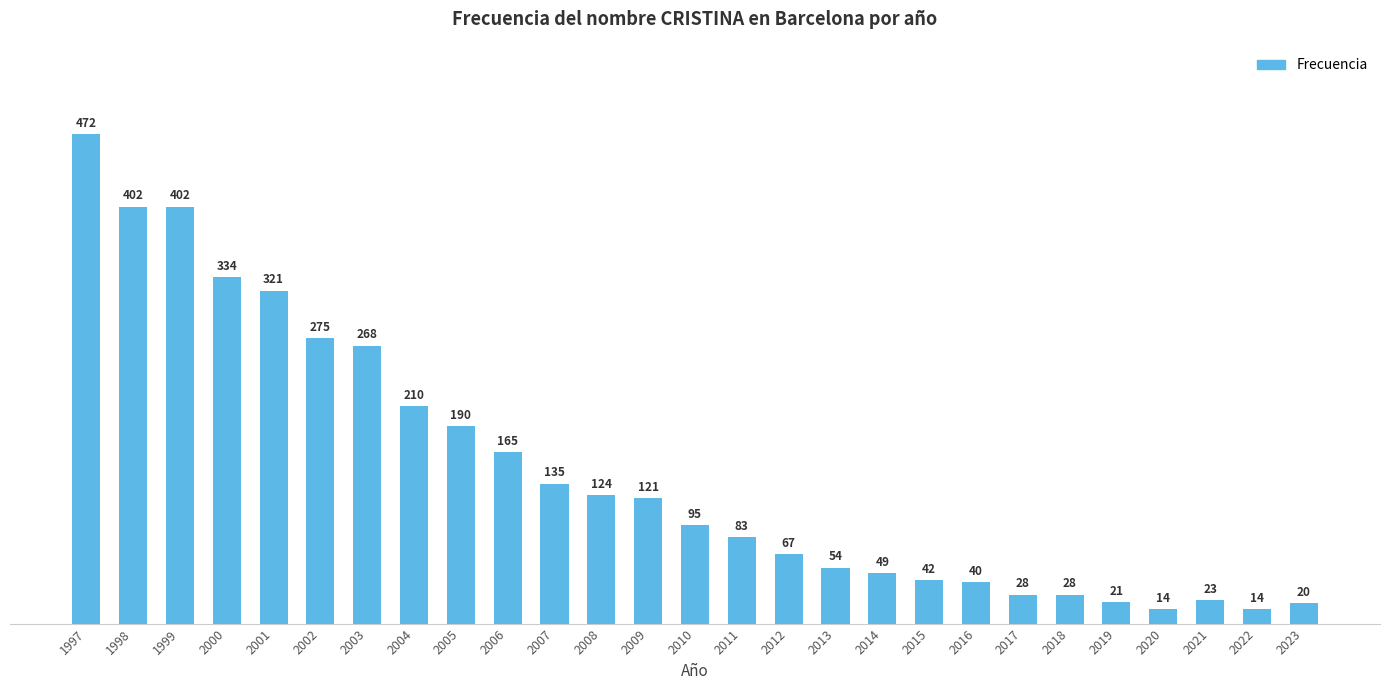

Does the chart contain stacked bars?

No